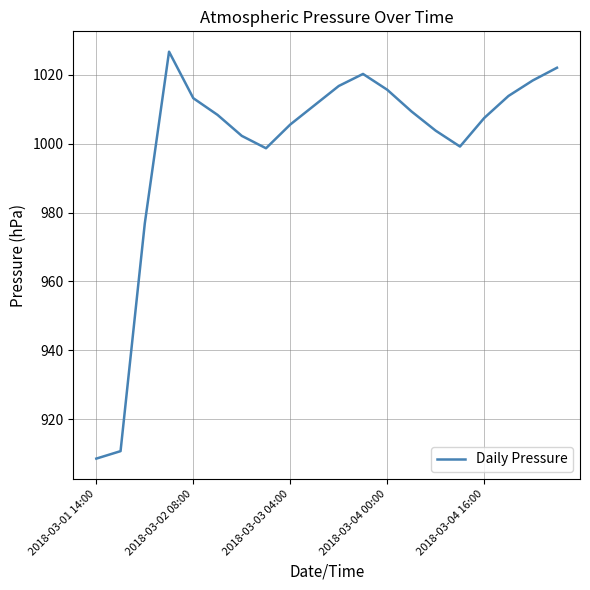

What is the difference between the maximum and minimum values?

118.3